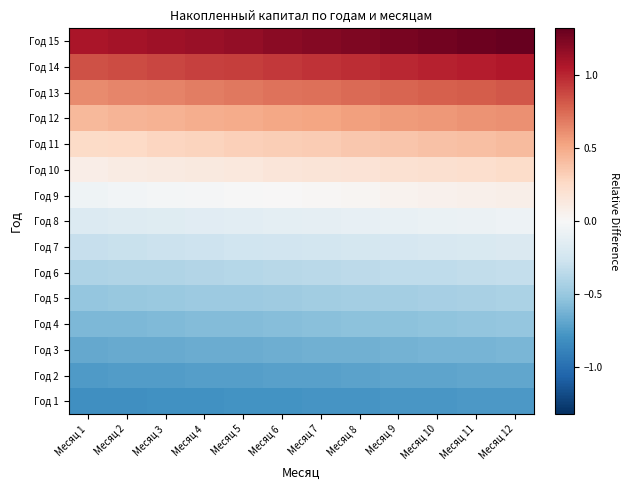

At which category is the sum across all series the highest?

Месяц 12